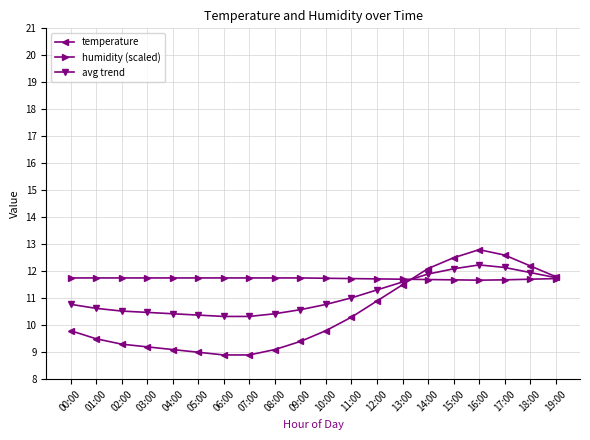

Does the chart display data point markers on the line(s)?

Yes